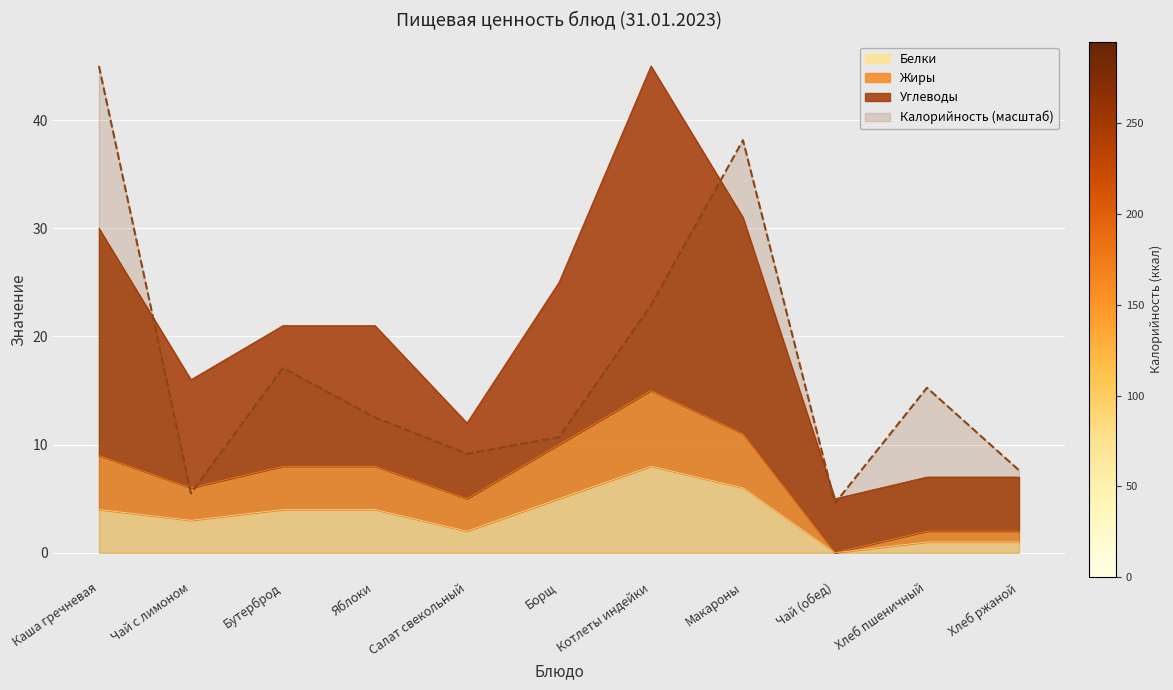

How many series are shown in this chart?

4